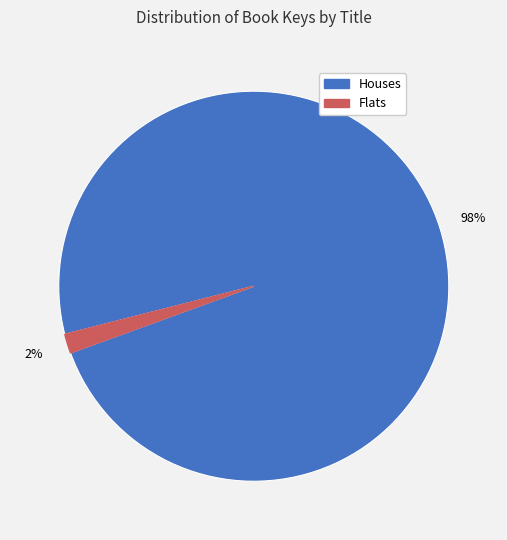

Is there a majority slice in this chart?

Yes